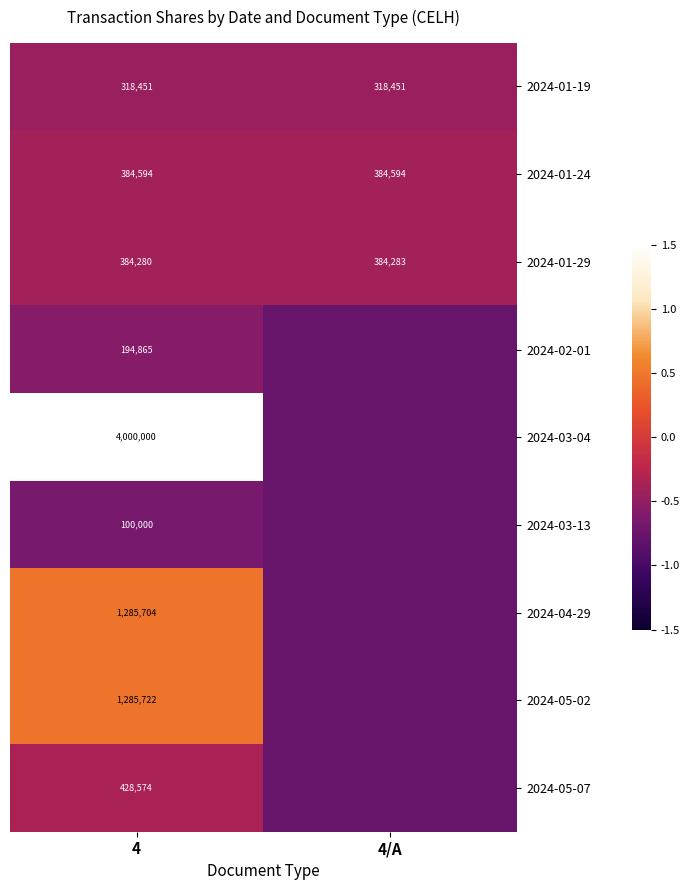

Is the value of 2024-05-02 at 4 greater than the value of 2024-04-29 at 4?

Yes